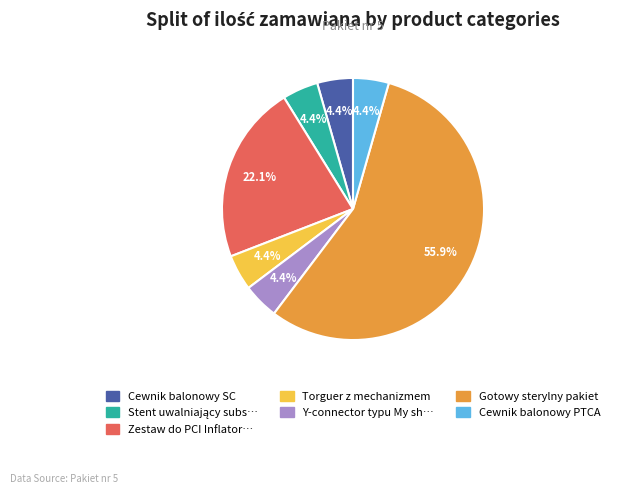

Combined, what portion of the pie is Zestaw do PCI Inflator… and Cewnik balonowy PTCA?

26.5%